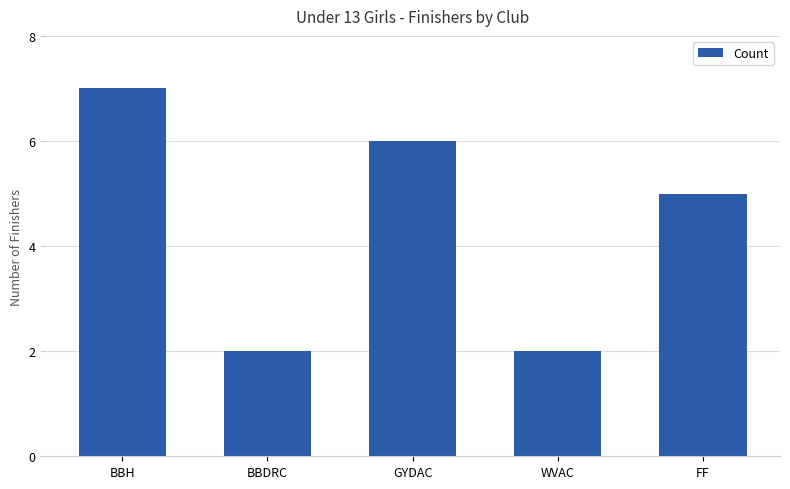

The chart shows a value of 2 at BBDRC. True or false?

True